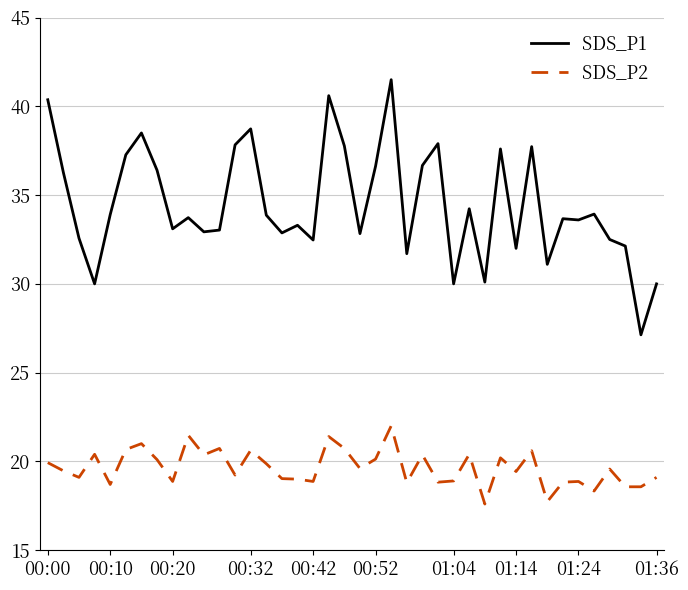

True or false: SDS_P2 and SDS_P1 cross at least once.

False